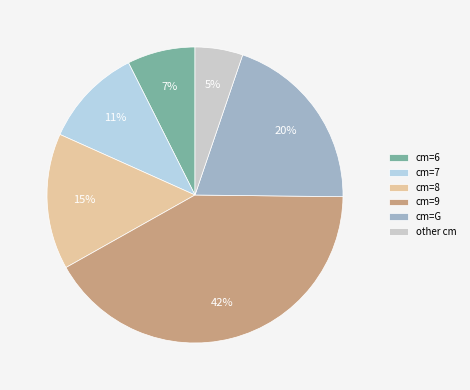

To the nearest percent, what is the average slice percentage?

17%